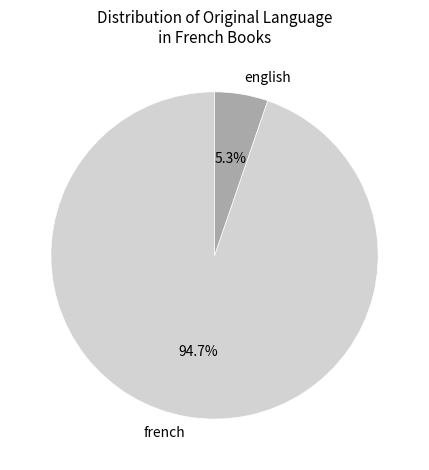

Which slice represents more than half of the pie?

french